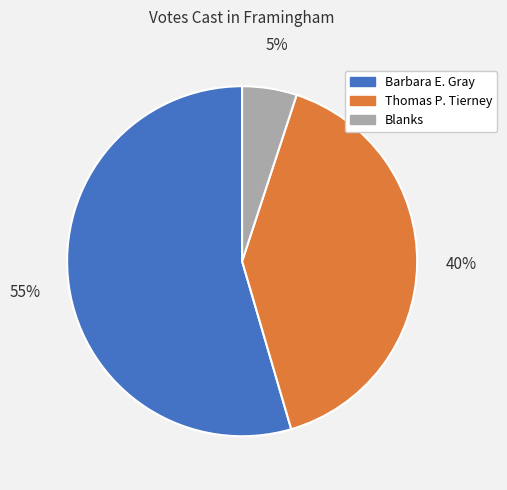

Which category has the biggest portion of the pie?

Barbara E. Gray